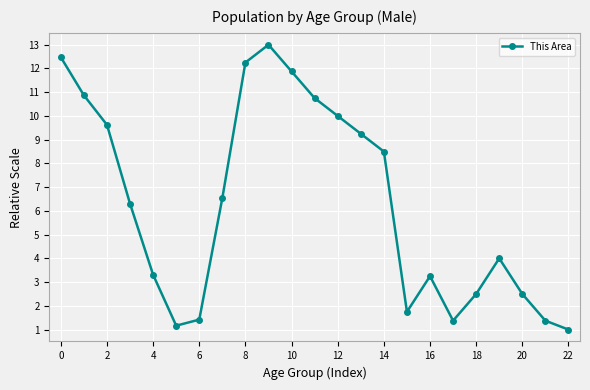

True or false: the data has more than 2 interior local peaks.

True